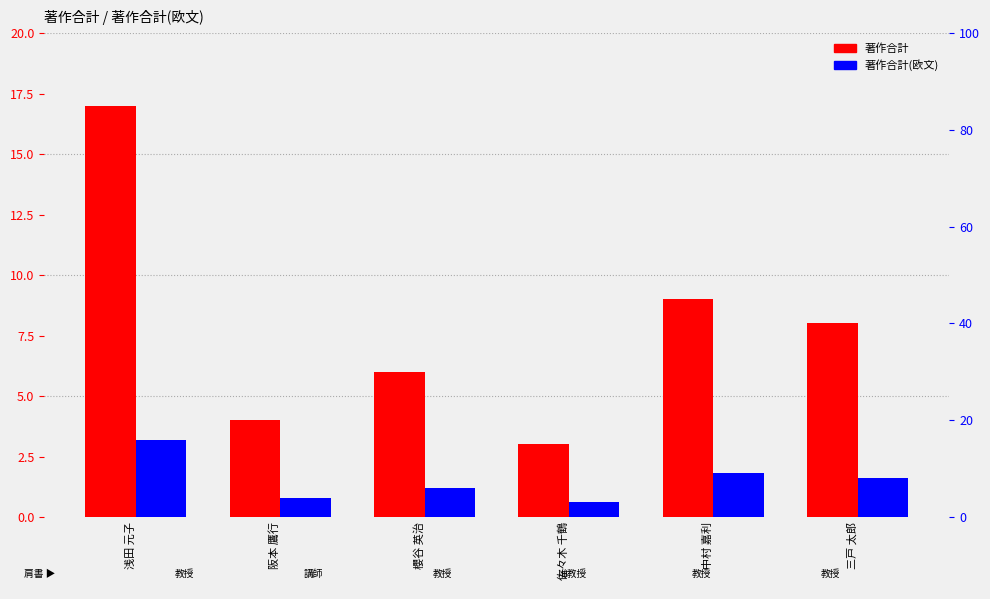

What position from the right is 三戸 太郎?

1